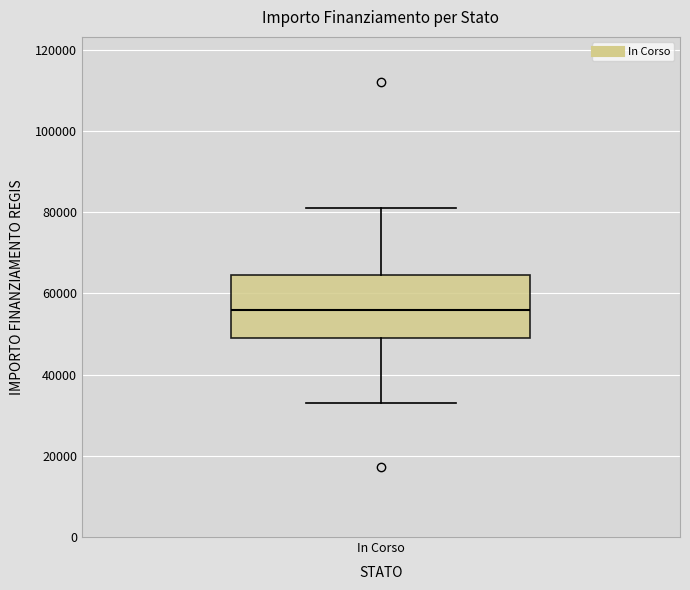

Read this box plot against the y-axis: the position of the median line, the range covered by the box, and the ends of both whiskers. The values are not printed on the chart, so give them approximately, as read against the axis.

median 56000, box 50000 to 64000, whiskers 32000 to 80000